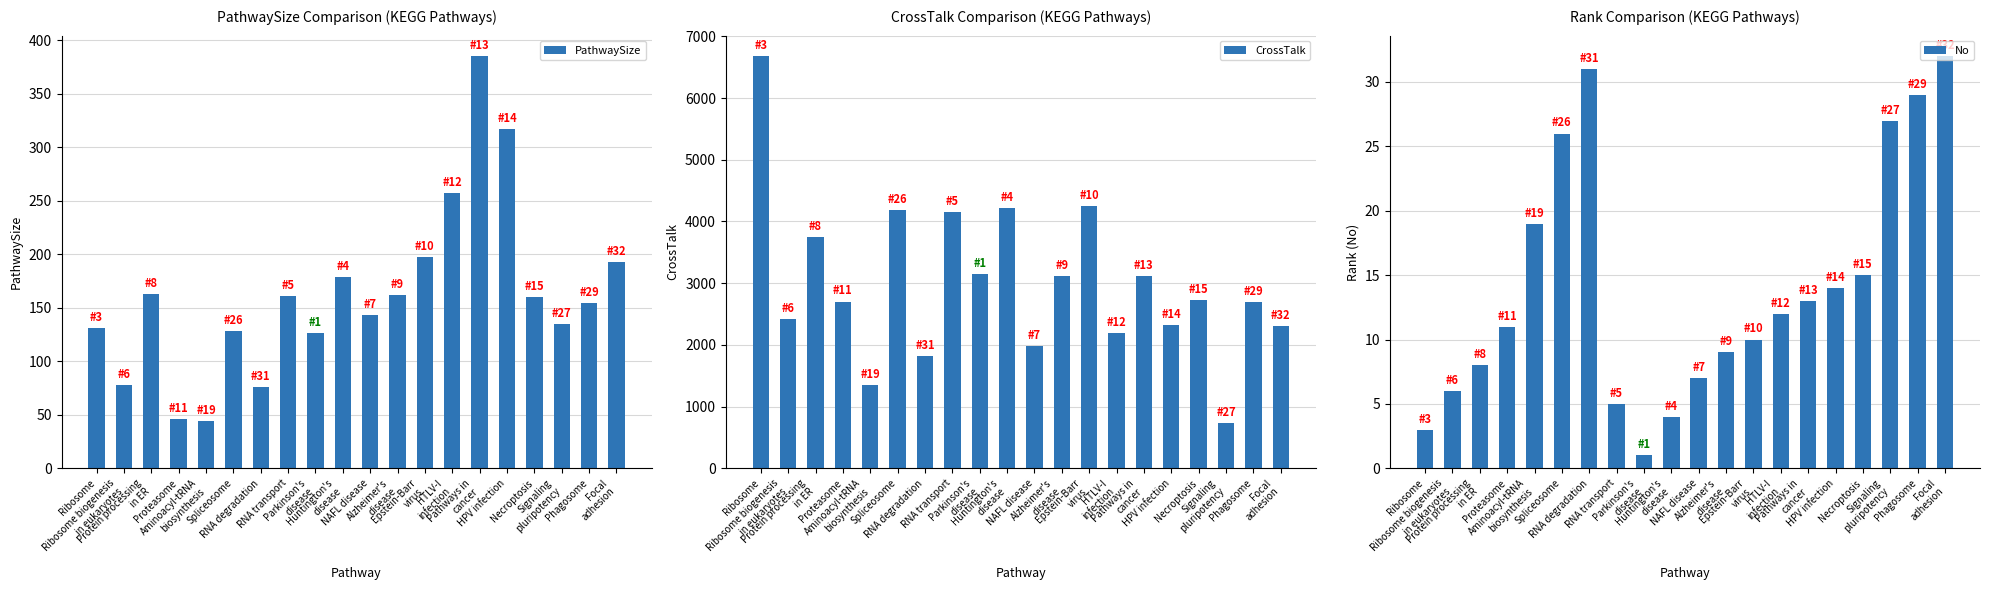

At which category is the sum across all series the highest?

Ribosome